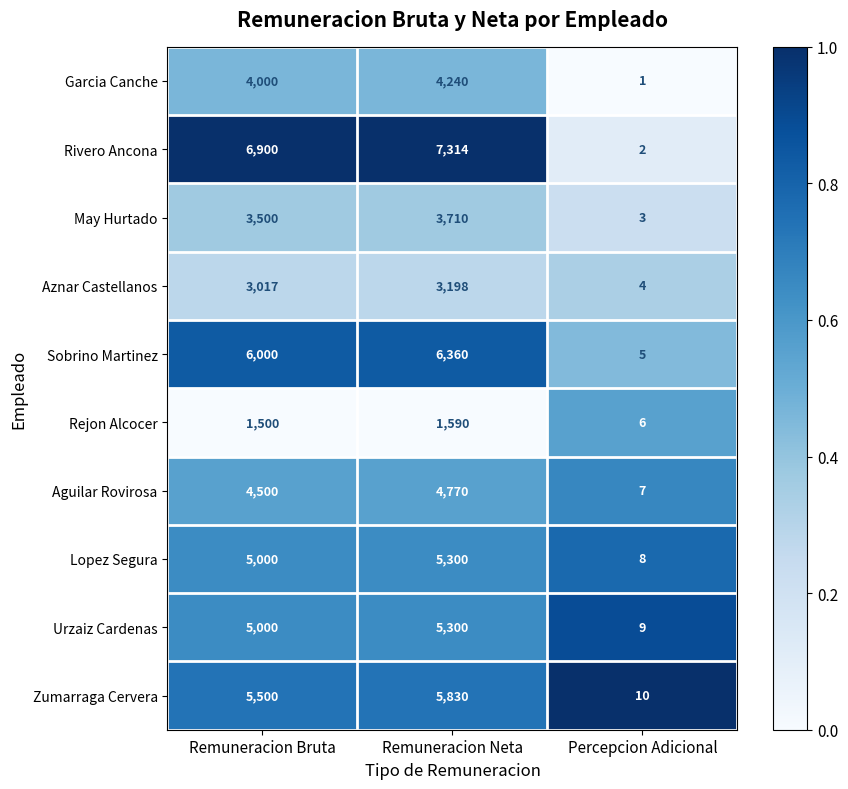

At Percepcion Adicional, list the series in order from smallest to largest.

Garcia Canche, Rivero Ancona, May Hurtado, Aznar Castellanos, Sobrino Martinez, Rejon Alcocer, Aguilar Rovirosa, Lopez Segura, Urzaiz Cardenas, Zumarraga Cervera